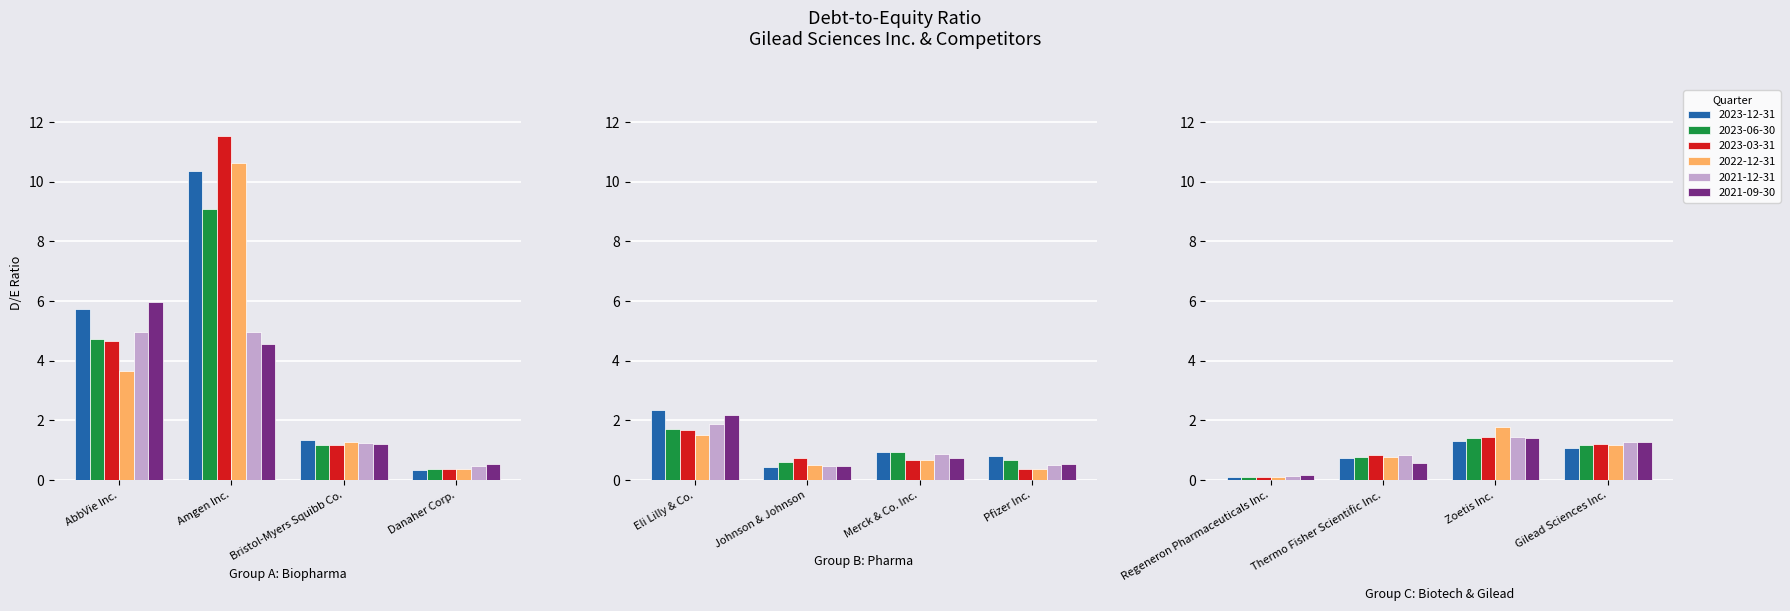

The 2023-06-30 series shows 0.3 at Thermo Fisher Scientific Inc.. True or false?

False